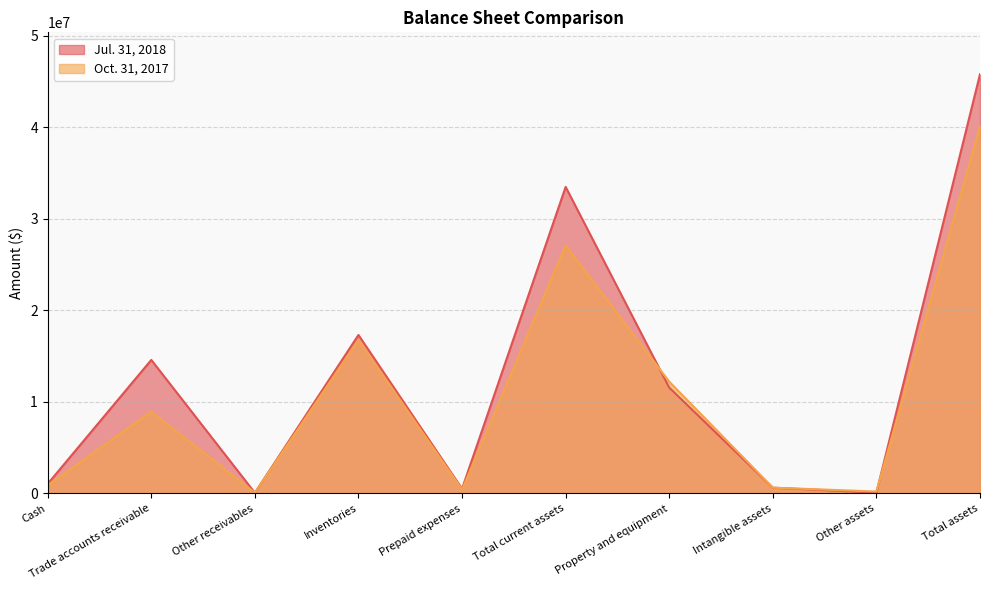

Rank the categories by Oct. 31, 2017 value from lowest to highest.

Other receivables, Other assets, Prepaid expenses, Intangible assets, Cash, Trade accounts receivable, Property and equipment, Inventories, Total current assets, Total assets